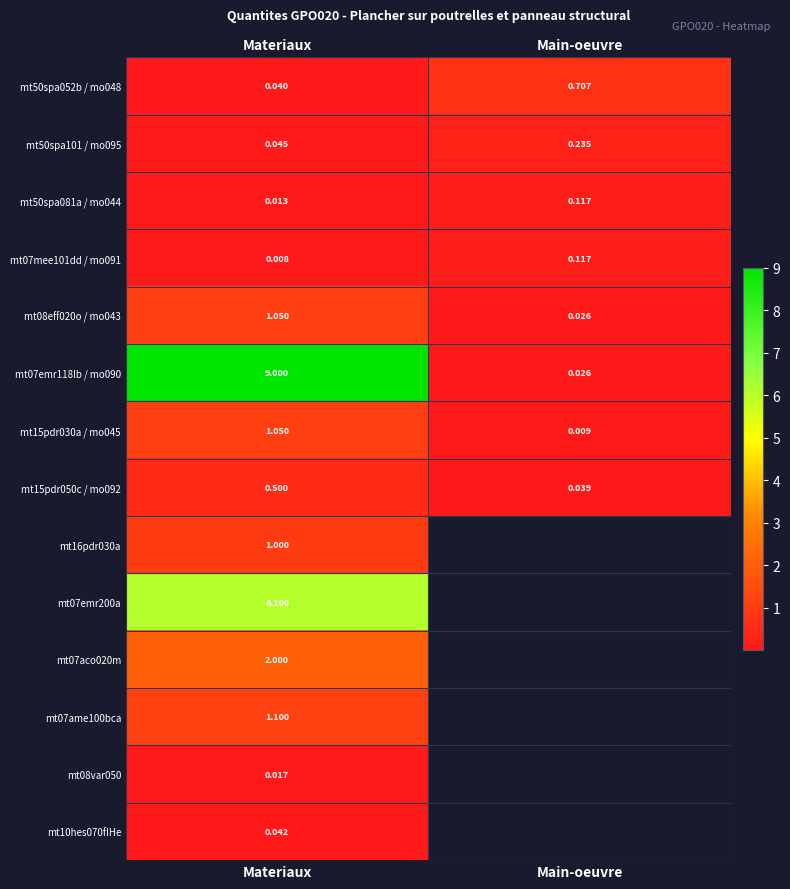

At which category is the sum across all series the highest?

Materiaux